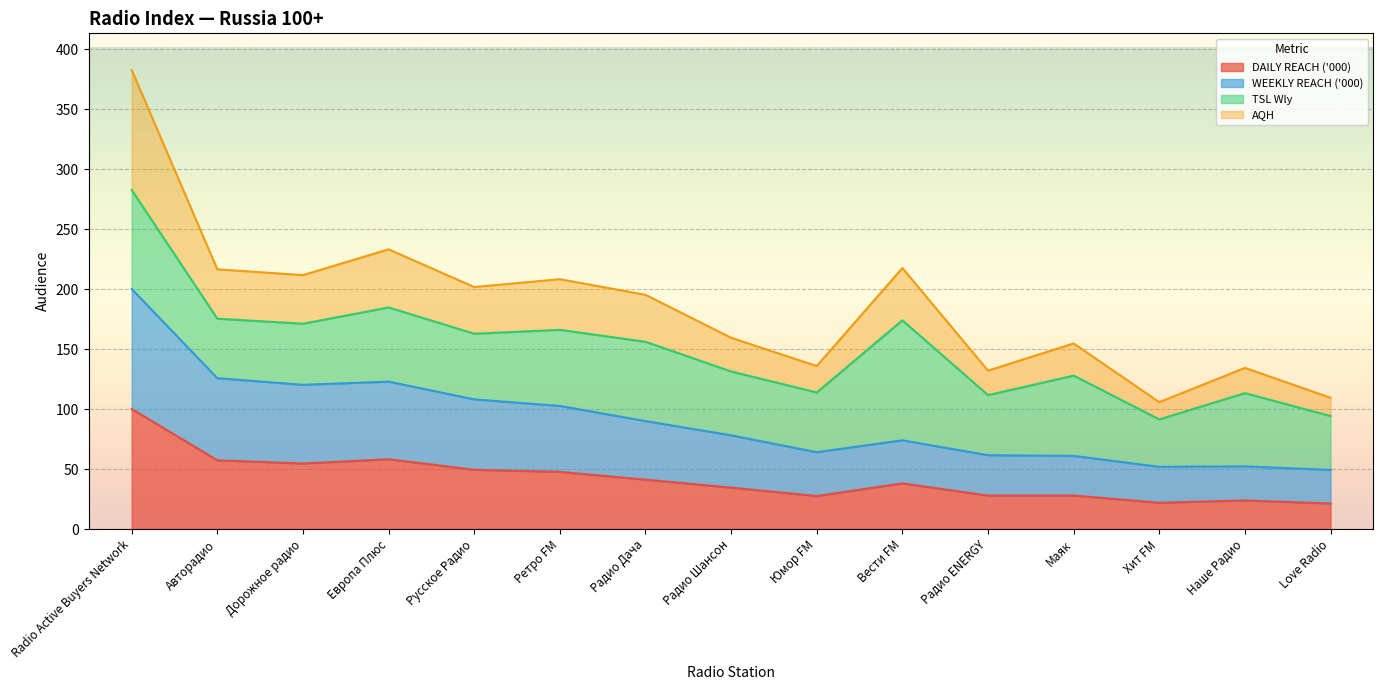

What is the total value across all series at Маяк?

154.6